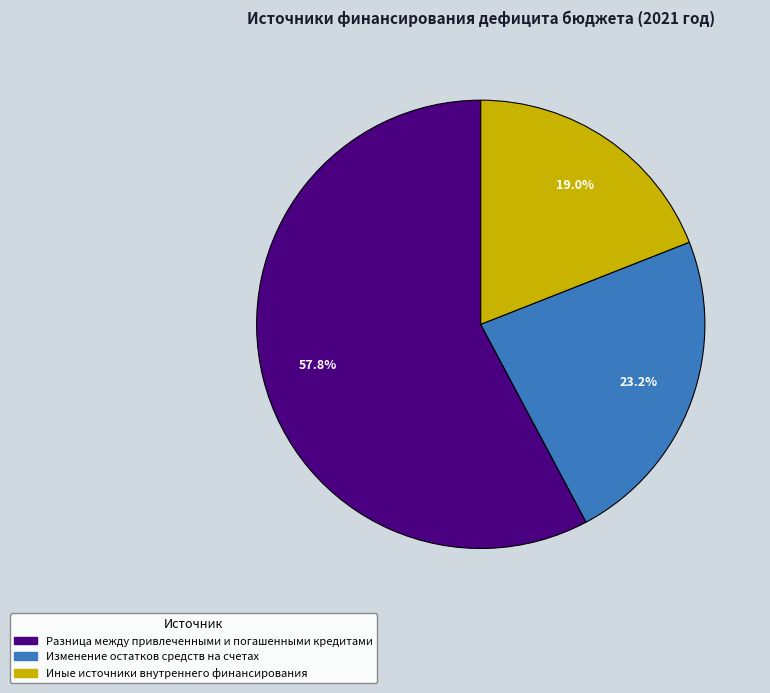

The Разница между привлеченными и погашенными кредитами slice represents 58% of the pie. True or false?

True